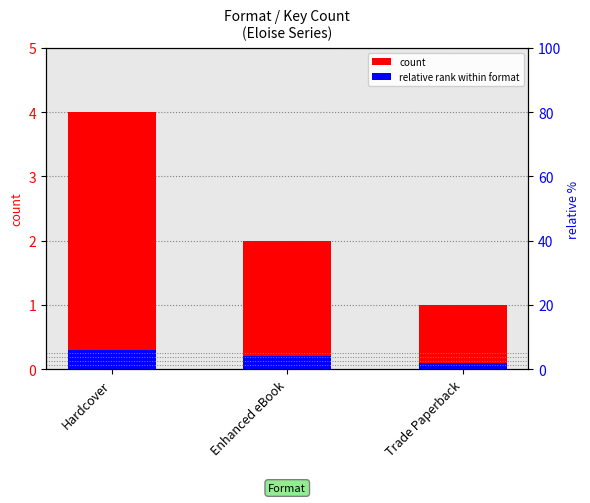

The relative rank within format series shows 0.0 at Trade Paperback. True or false?

False